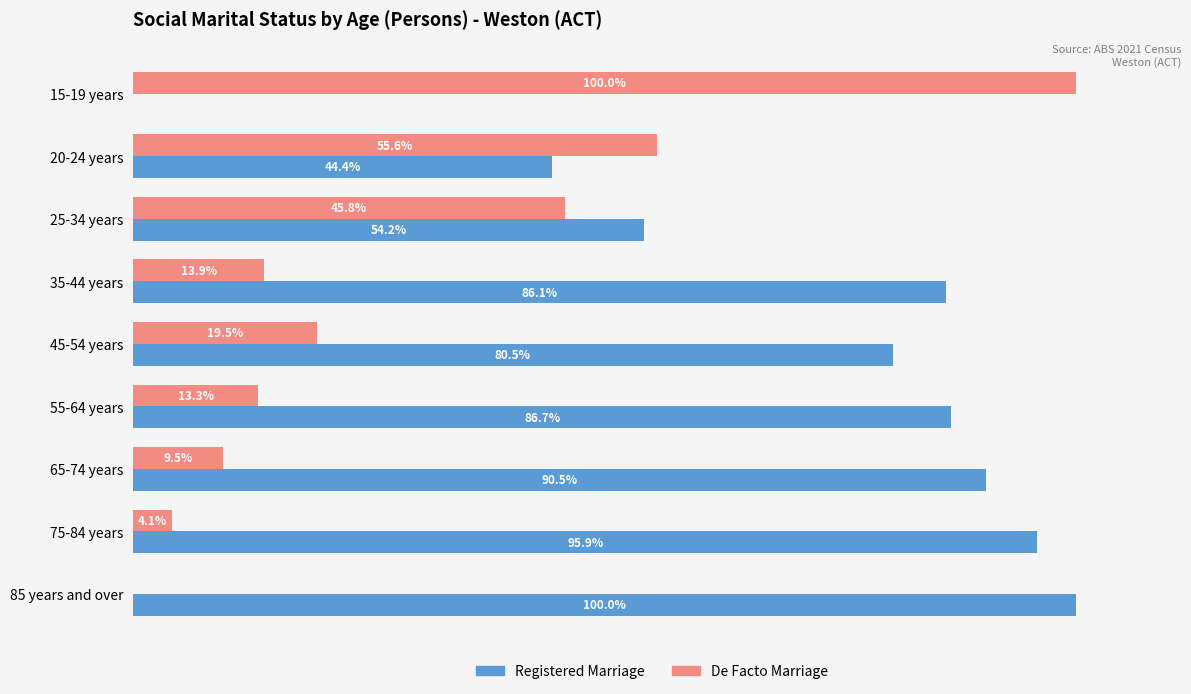

Is the value of Registered Marriage at 35-44 years greater than the value of De Facto Marriage at 20-24 years?

Yes